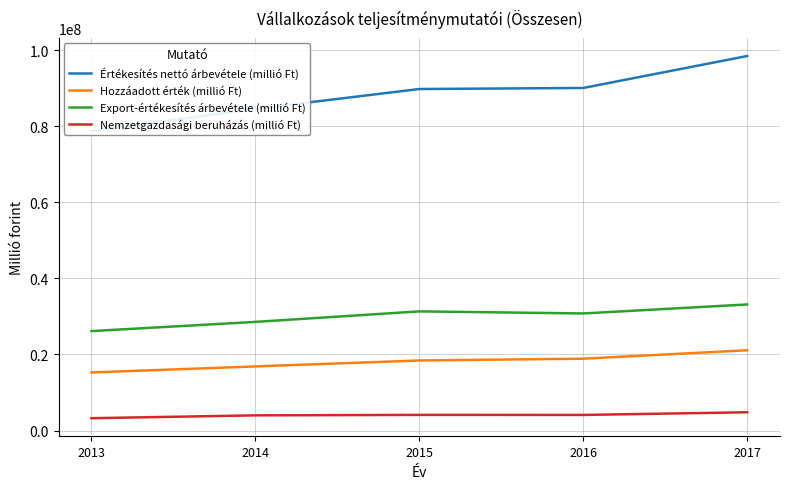

Which category has the lowest value in the Értékesítés nettó árbevétele (millió Ft) series?

2013